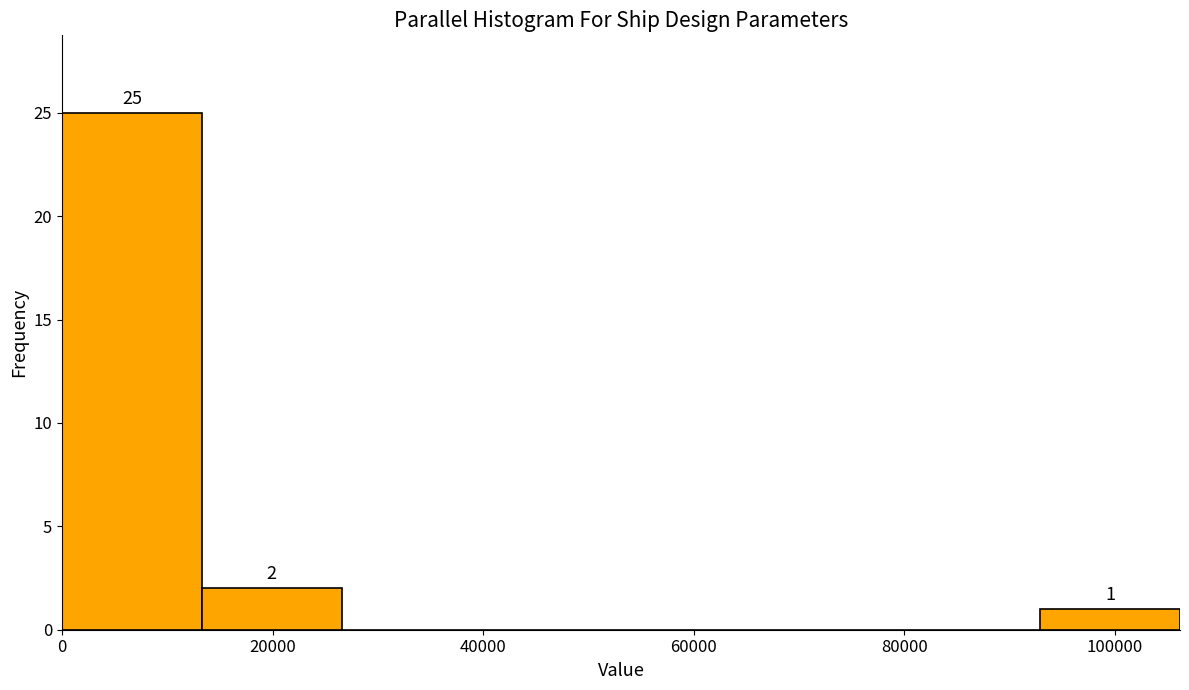

Over which range of the x-axis is the bar tallest?

0 to 14000